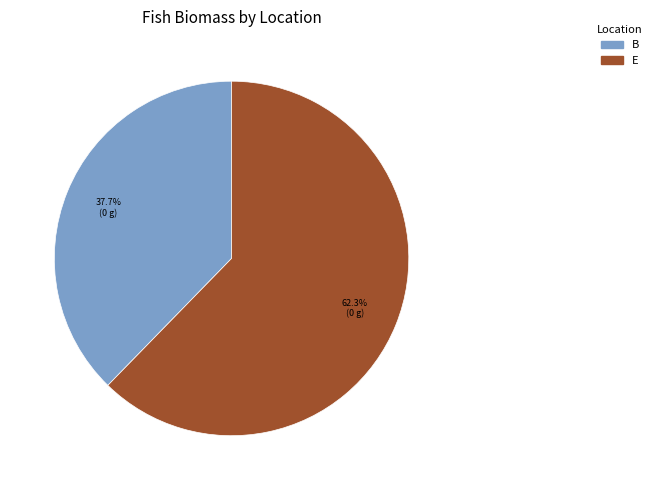

What percentage is the E slice, to the nearest percent?

62%